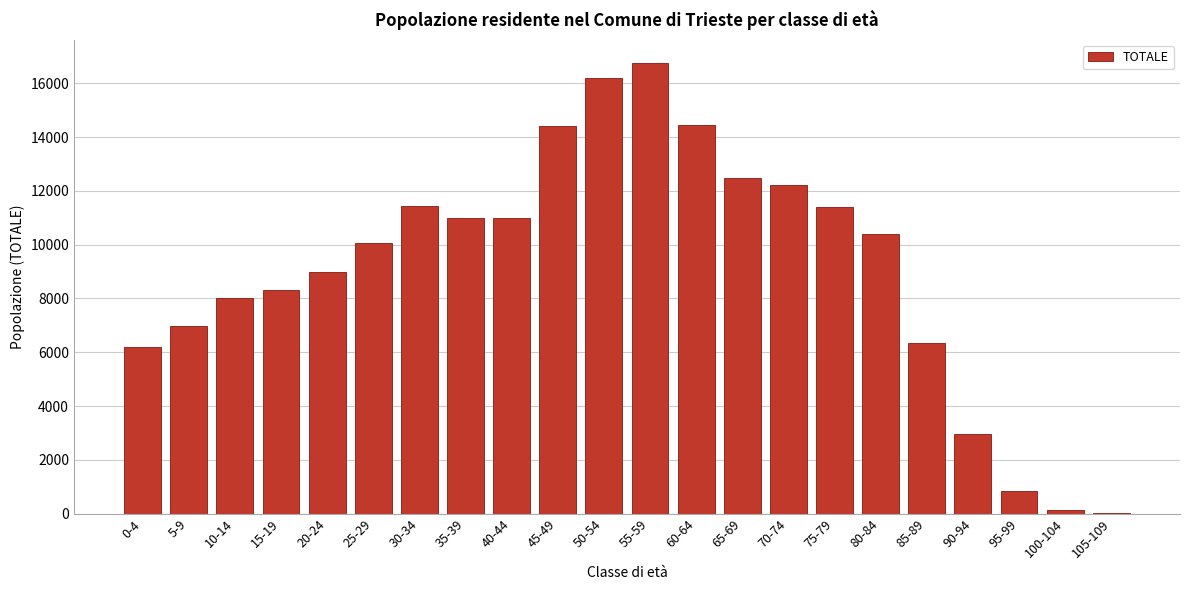

Which label corresponds to the largest value in the chart?

55-59